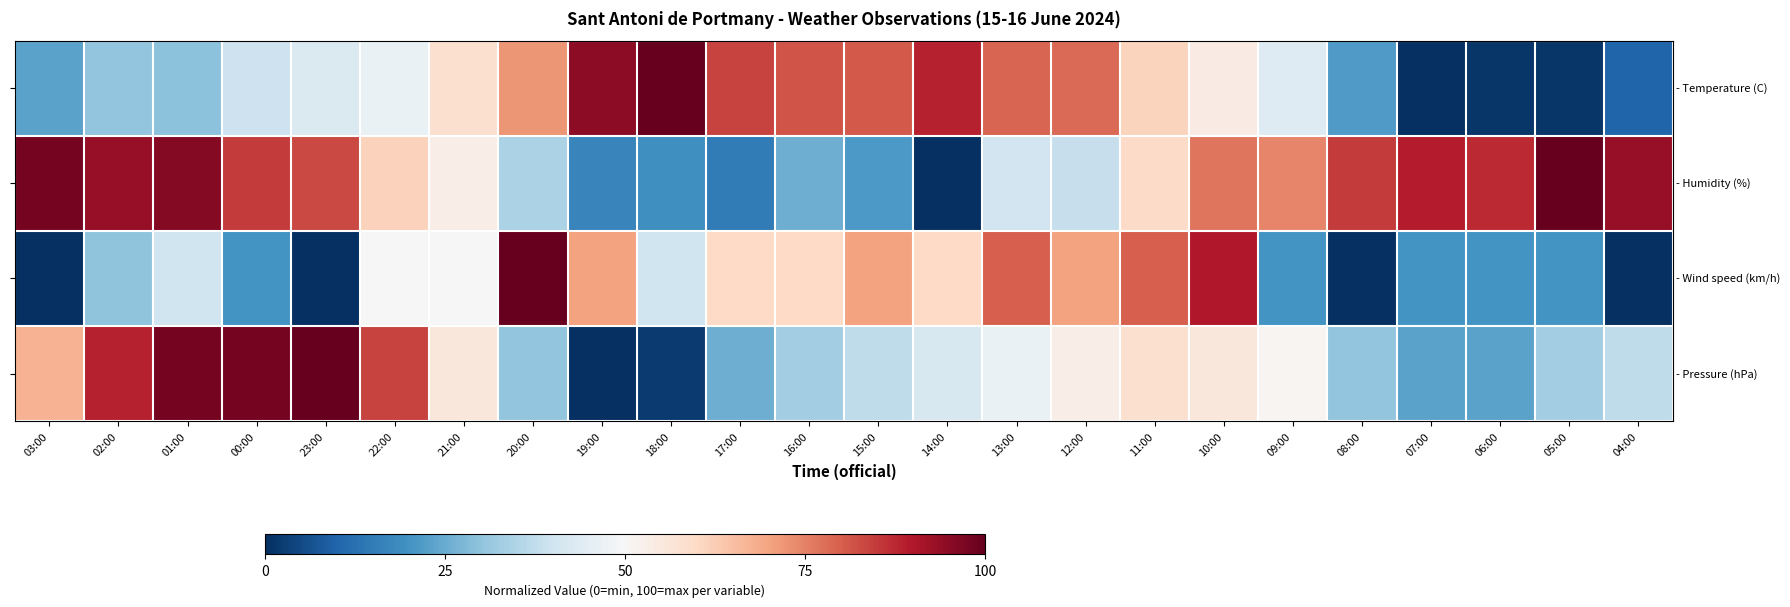

Which has a higher value, 05:00 or 07:00?

05:00